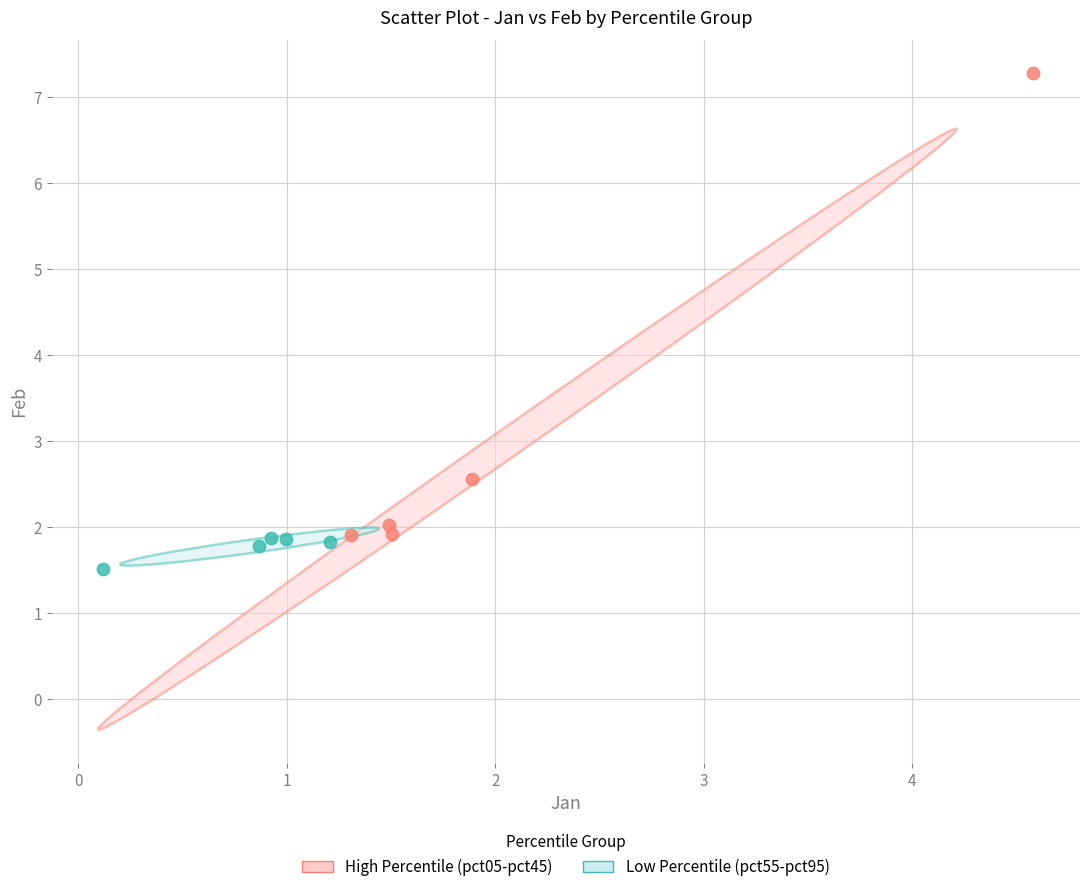

Which series contains the highest Y value?

High Percentile (pct05-pct45)